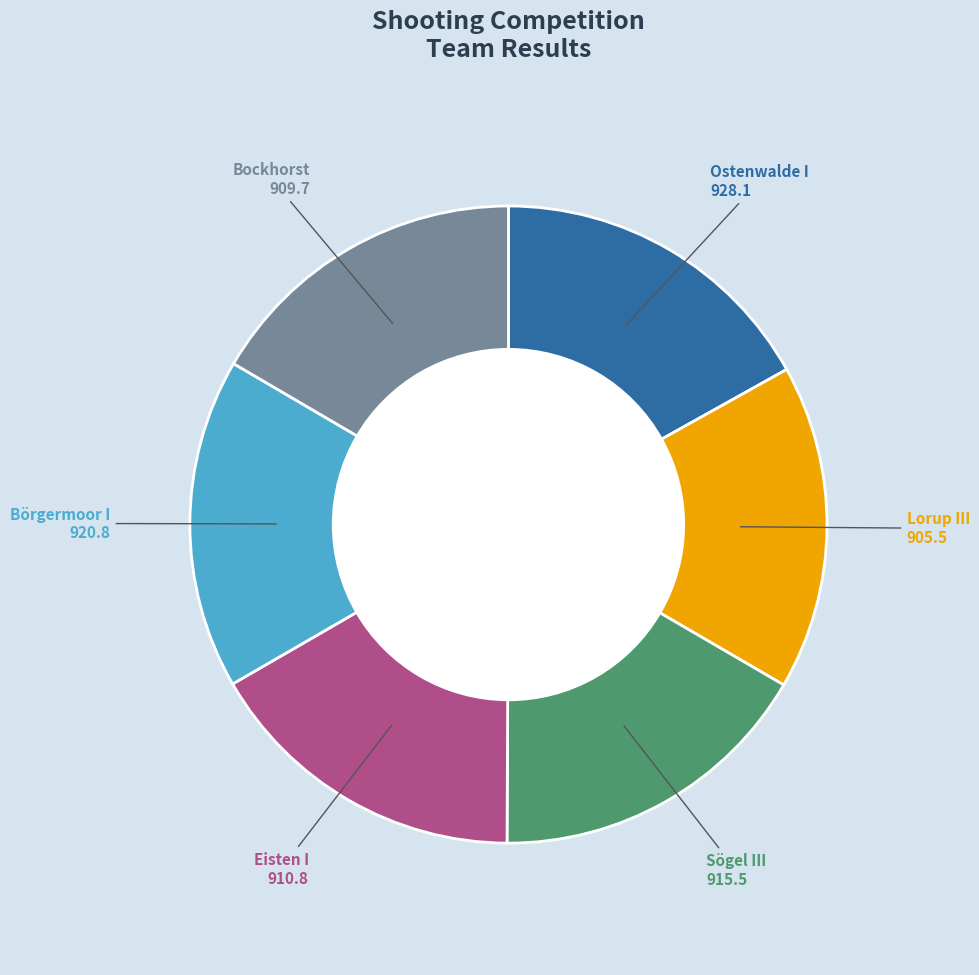

How many slices are in this pie chart?

6